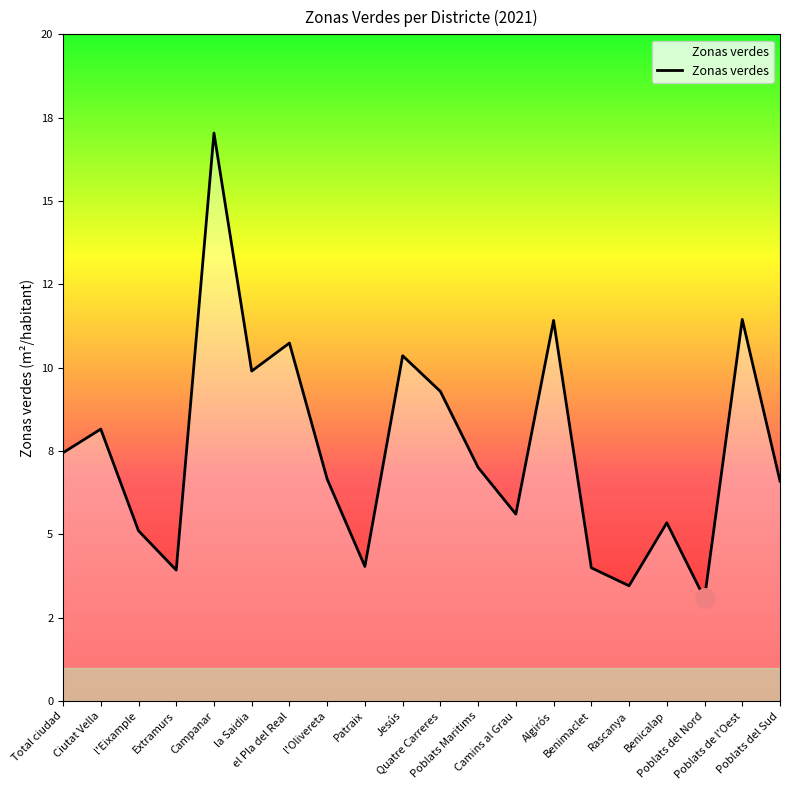

Reading left to right, list all the values displayed in this chart.

Total ciudad=7.5	Ciutat Vella=8.2	l'Eixample=5.1	Extramurs=3.9	Campanar=17.0	la Saidia=9.9	el Pla del Real=10.7	l'Olivereta=6.7	Patraix=4.0	Jesús=10.4	Quatre Carreres=9.3	Poblats Maritims=7.0	Camins al Grau=5.6	Algirós=11.4	Benimaclet=4.0	Rascanya=3.5	Benicalap=5.3	Poblats del Nord=3.1	Poblats de l'Oest=11.4	Poblats del Sud=6.6